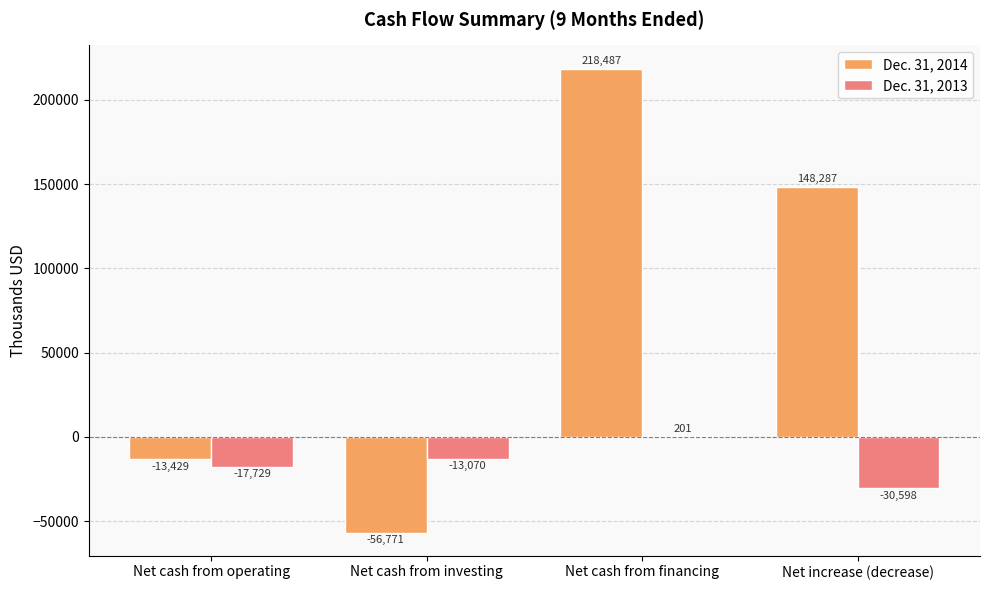

At which category is the sum across all series the highest?

Net cash from financing